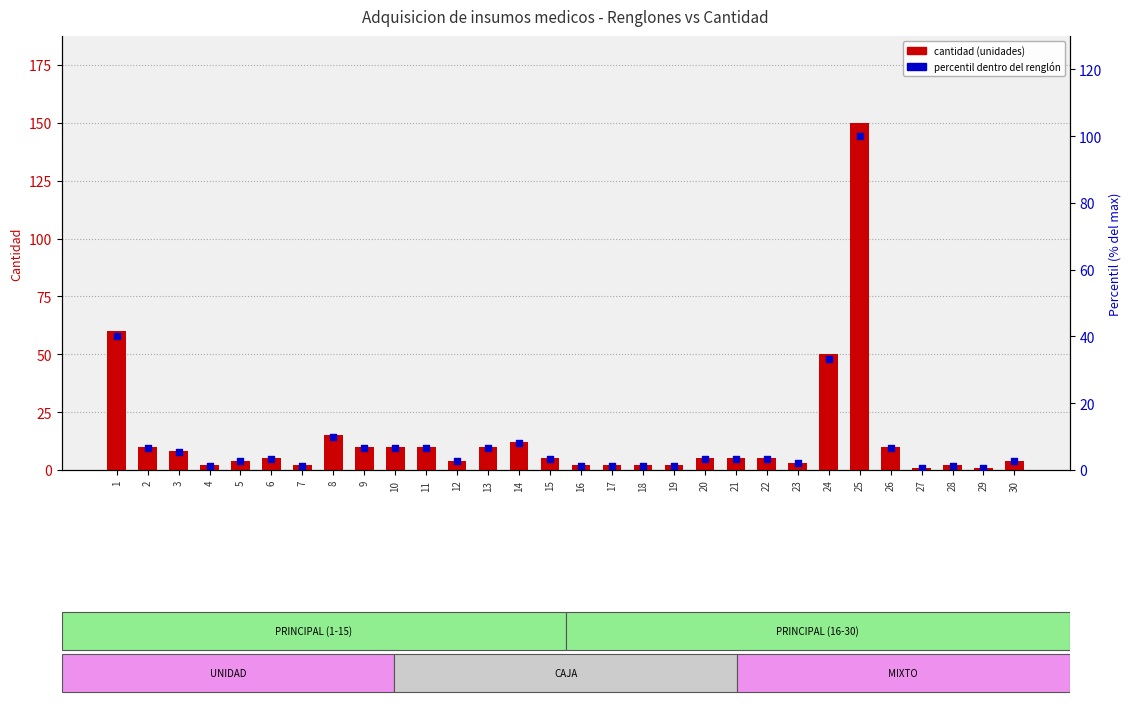

Which series reaches the maximum Y coordinate?

cantidad (unidades)